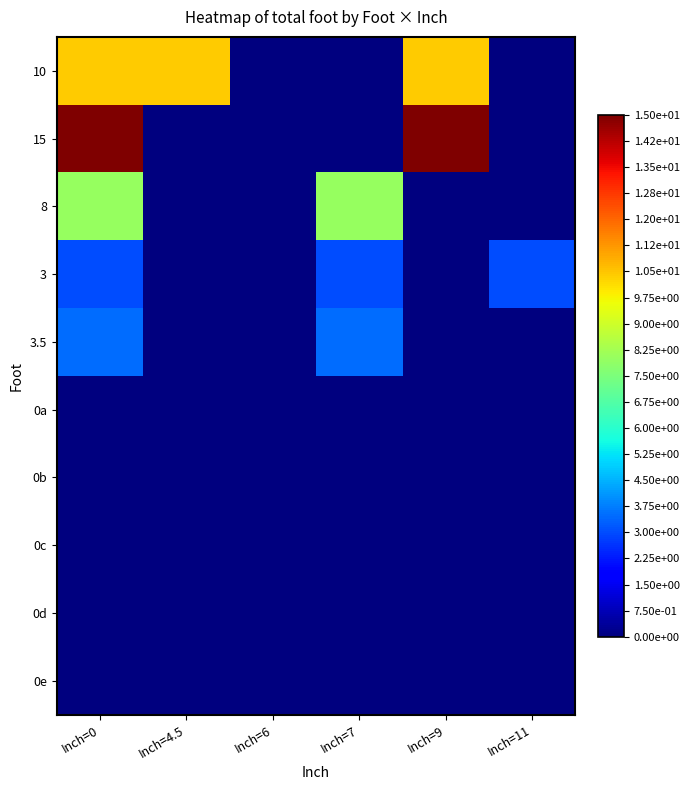

Reading left to right, what are all the values shown in this chart?

10: Inch=0=10.4	Inch=4.5=10.4	Inch=6=0.0	Inch=7=0.0	Inch=9=10.4	Inch=11=0.0
15: Inch=0=15.0	Inch=4.5=0.0	Inch=6=0.0	Inch=7=0.0	Inch=9=15.0	Inch=11=0.0
8: Inch=0=8.0	Inch=4.5=0.0	Inch=6=0.0	Inch=7=8.0	Inch=9=0.0	Inch=11=0.0
3: Inch=0=3.0	Inch=4.5=0.0	Inch=6=0.0	Inch=7=3.0	Inch=9=0.0	Inch=11=3.0
3.5: Inch=0=3.5	Inch=4.5=0.0	Inch=6=0.0	Inch=7=3.5	Inch=9=0.0	Inch=11=0.0
0a: Inch=0=0.0	Inch=4.5=0.0	Inch=6=0.0	Inch=7=0.0	Inch=9=0.0	Inch=11=0.0
0b: Inch=0=0.0	Inch=4.5=0.0	Inch=6=0.0	Inch=7=0.0	Inch=9=0.0	Inch=11=0.0
0c: Inch=0=0.0	Inch=4.5=0.0	Inch=6=0.0	Inch=7=0.0	Inch=9=0.0	Inch=11=0.0
0d: Inch=0=0.0	Inch=4.5=0.0	Inch=6=0.0	Inch=7=0.0	Inch=9=0.0	Inch=11=0.0
0e: Inch=0=0.0	Inch=4.5=0.0	Inch=6=0.0	Inch=7=0.0	Inch=9=0.0	Inch=11=0.0